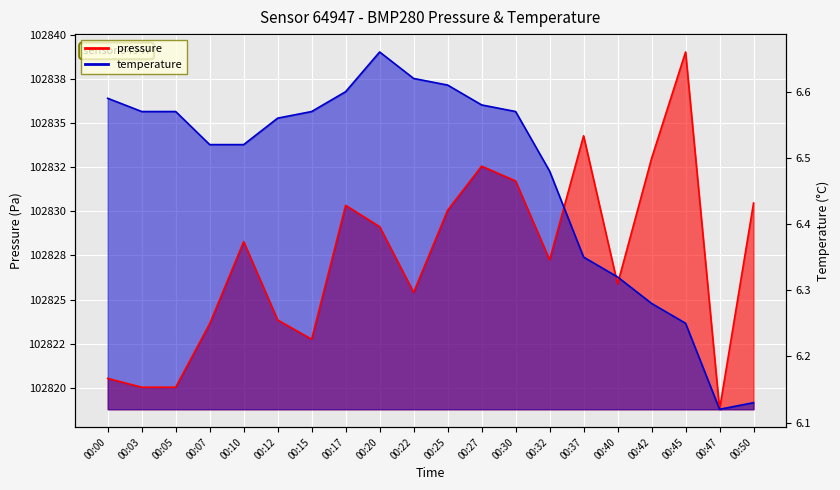

Rank the series by their average value, from lowest to highest.

pressure, temperature